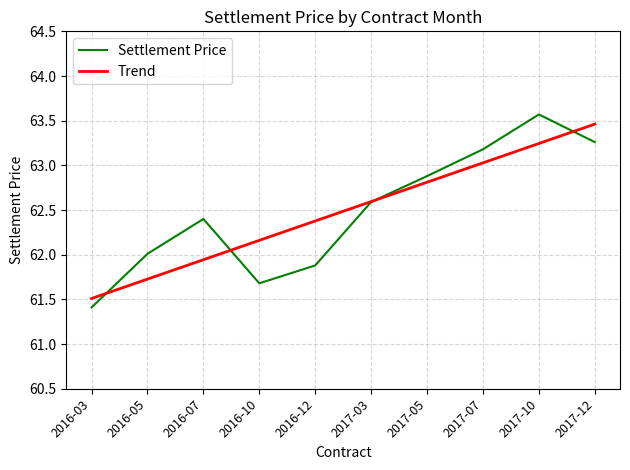

What is the approximate value of Trend at 2017-05?

62.8